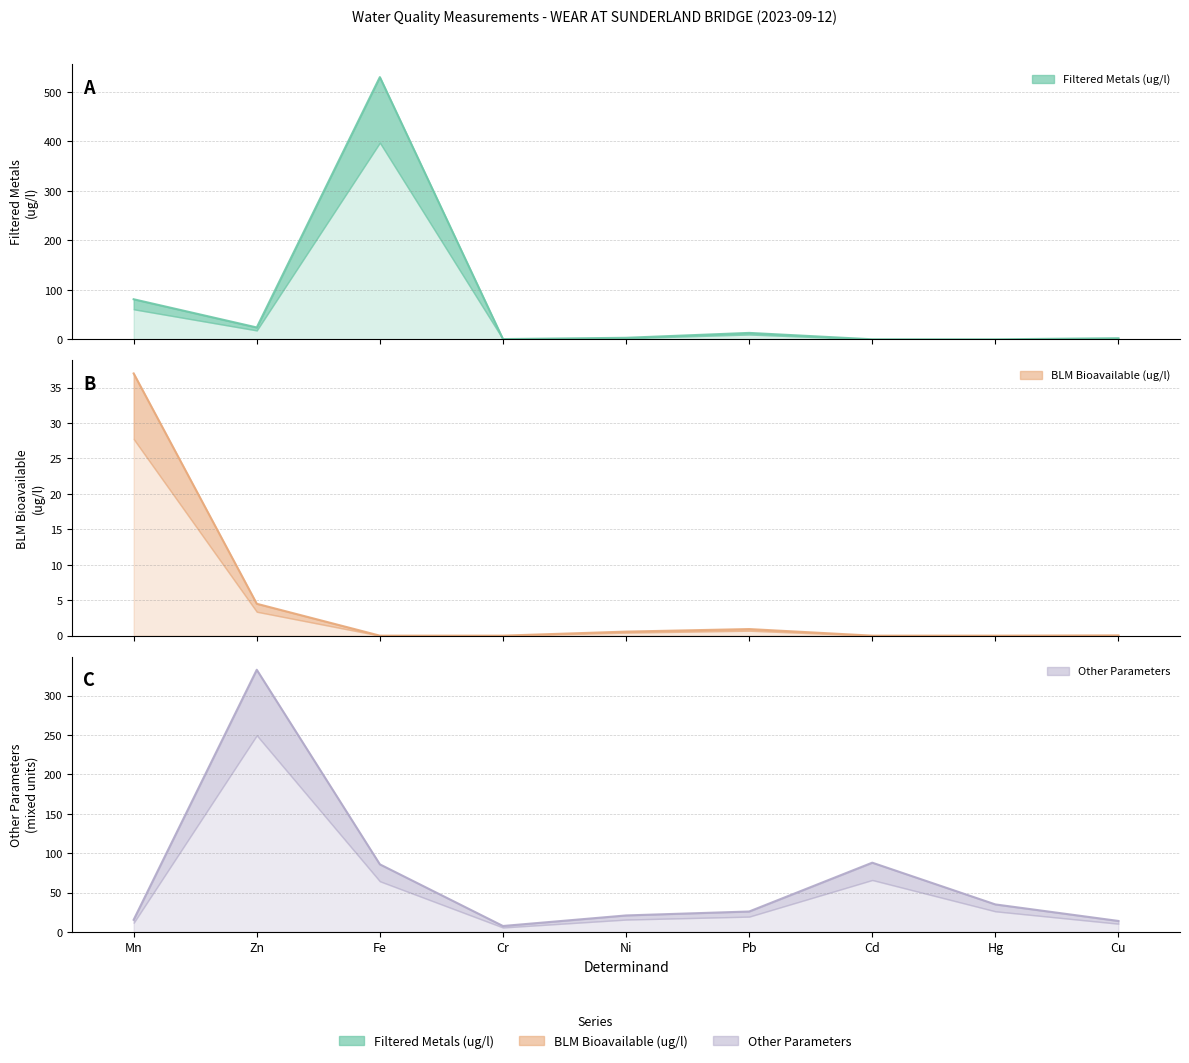

List the series in order of their peak value, highest first.

Filtered Metals (ug/l), Other Parameters, BLM Bioavailable (ug/l)